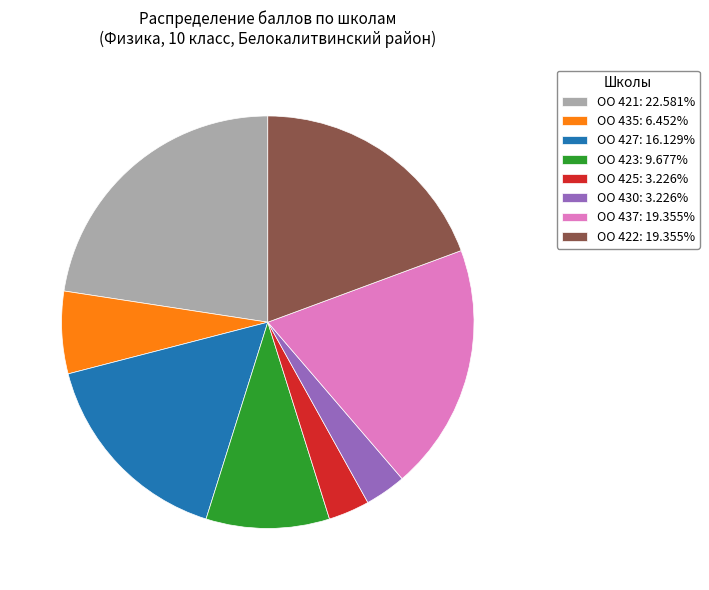

Is there any slice that represents more than half of the pie?

No